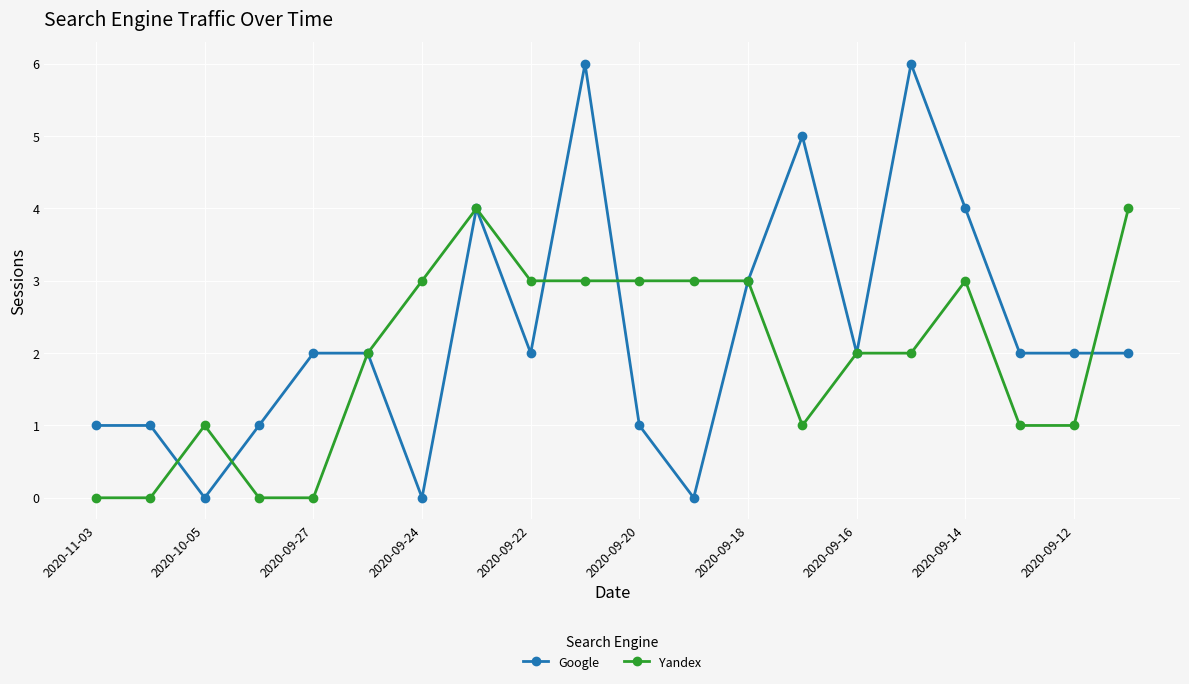

Which series has the widest spread of values?

Google